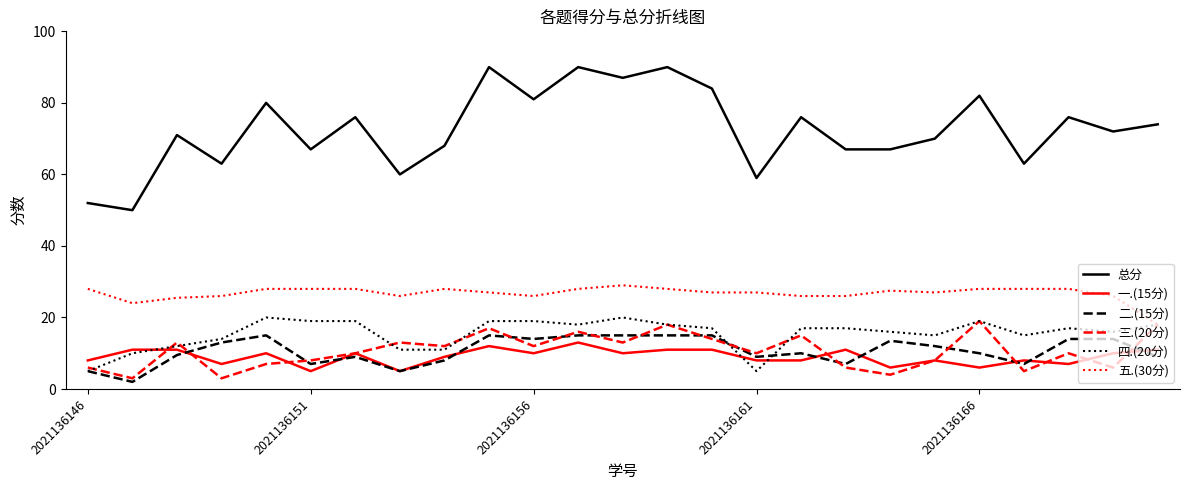

True or false: 五.(30分) and 二.(15分) cross at least once.

False